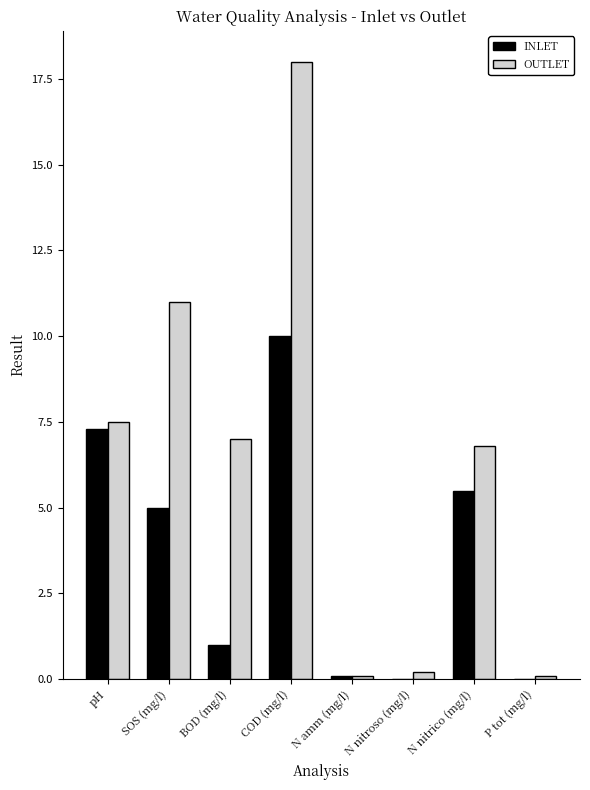

Which category has the highest value across all series?

COD (mg/l)